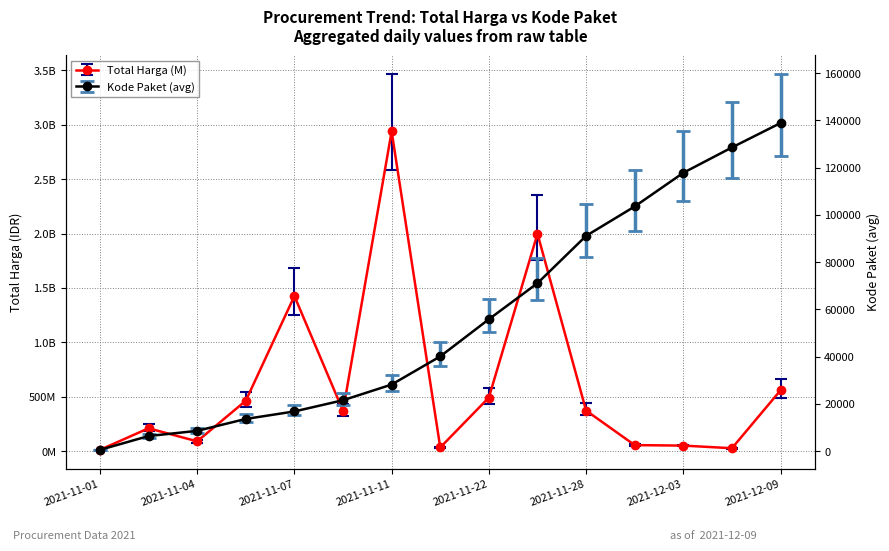

At which category is the sum across all series the highest?

2021-11-11